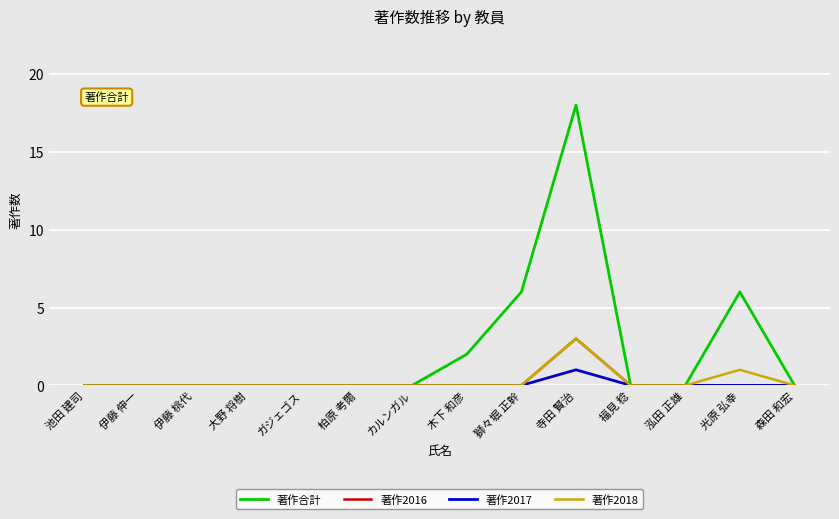

What position from the left is 福見 稔?

11